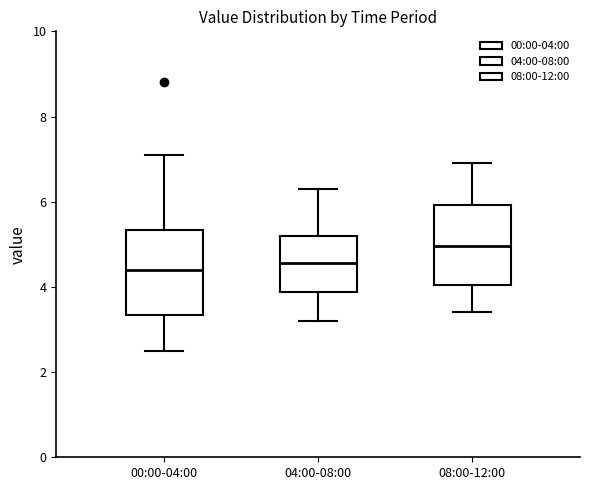

Reading left to right, read every box against the y-axis: the position of its median line, the range the box covers, and the ends of its whiskers. The values are not printed on the chart, so give them approximately, as read against the axis.

00:00-04:00: median 4.4, box 3.4 to 5.4, whiskers 2.6 to 7.2
04:00-08:00: median 4.6, box 3.8 to 5.2, whiskers 3.2 to 6.4
08:00-12:00: median 5.0, box 4.0 to 6.0, whiskers 3.4 to 7.0